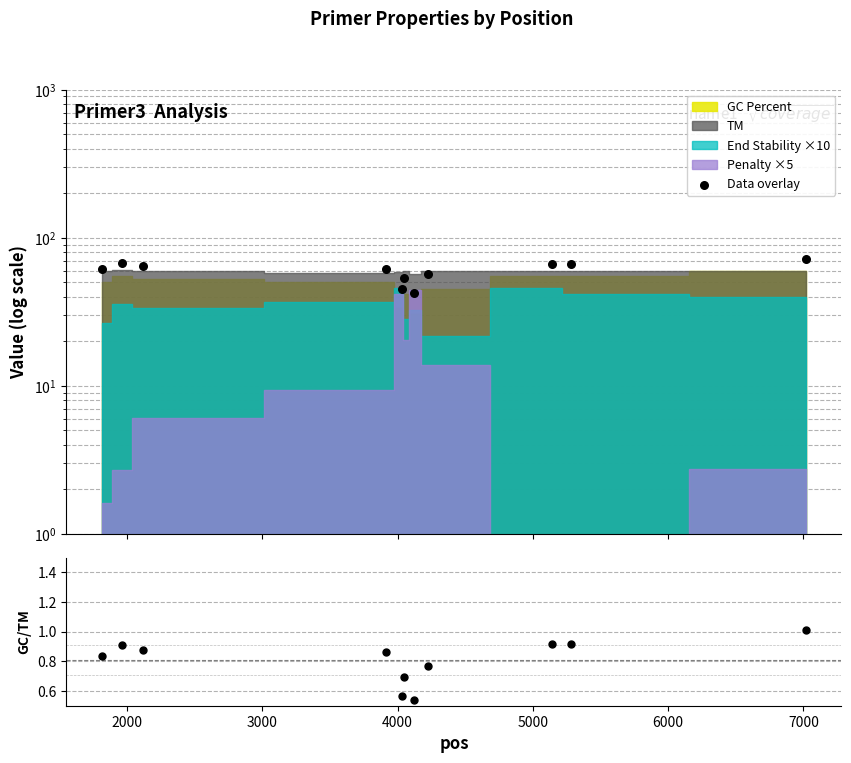

Is the value of Data overlay at 7000 greater than the value of GC/TM ratio at 7000?

Yes